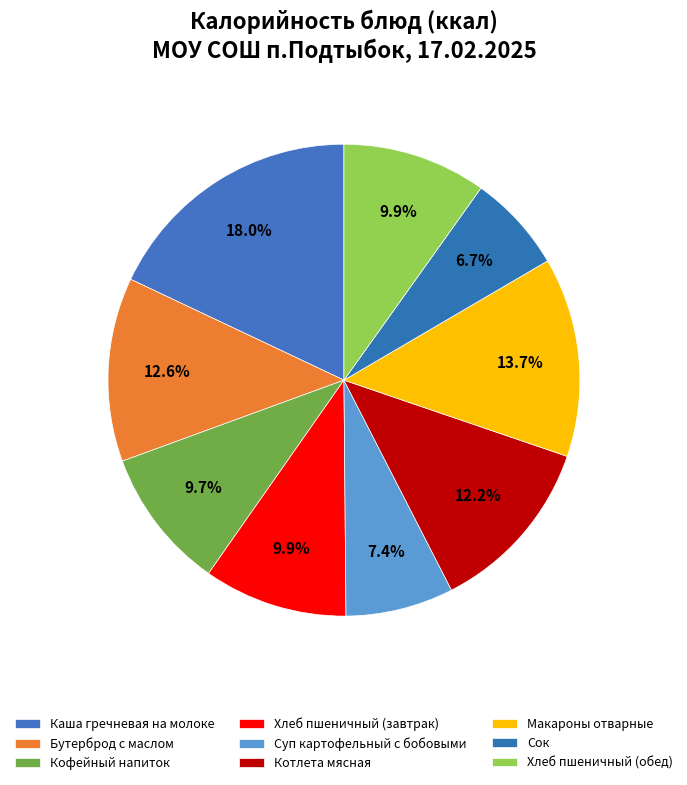

To the nearest percent, what is the difference between the Хлеб пшеничный (завтрак) and Суп картофельный с бобовыми slice percentages?

2%